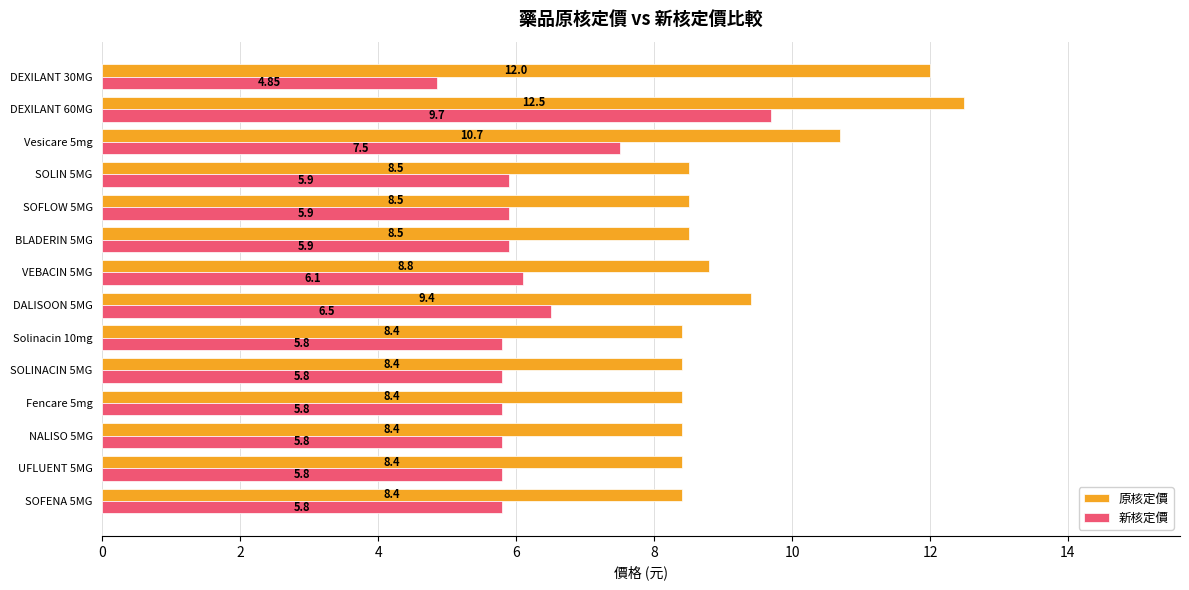

Count the number of data series in this chart.

2